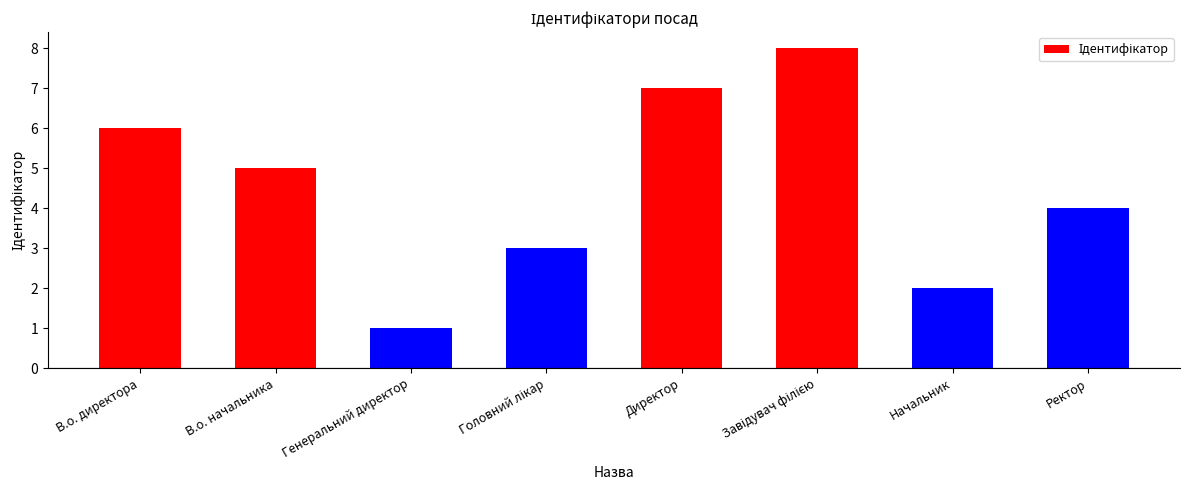

True or false: the data shows 10 at В.о. директора.

False